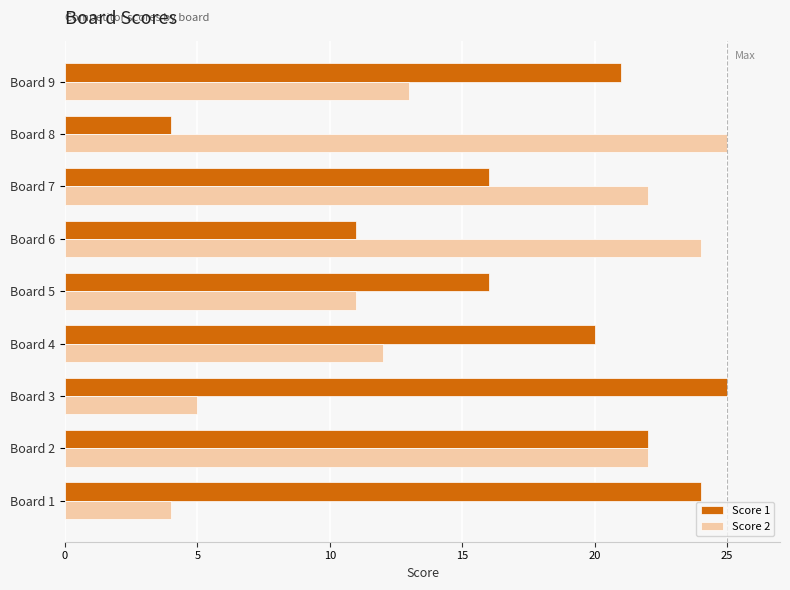

What is the difference between the highest and lowest values at Board 7?

6